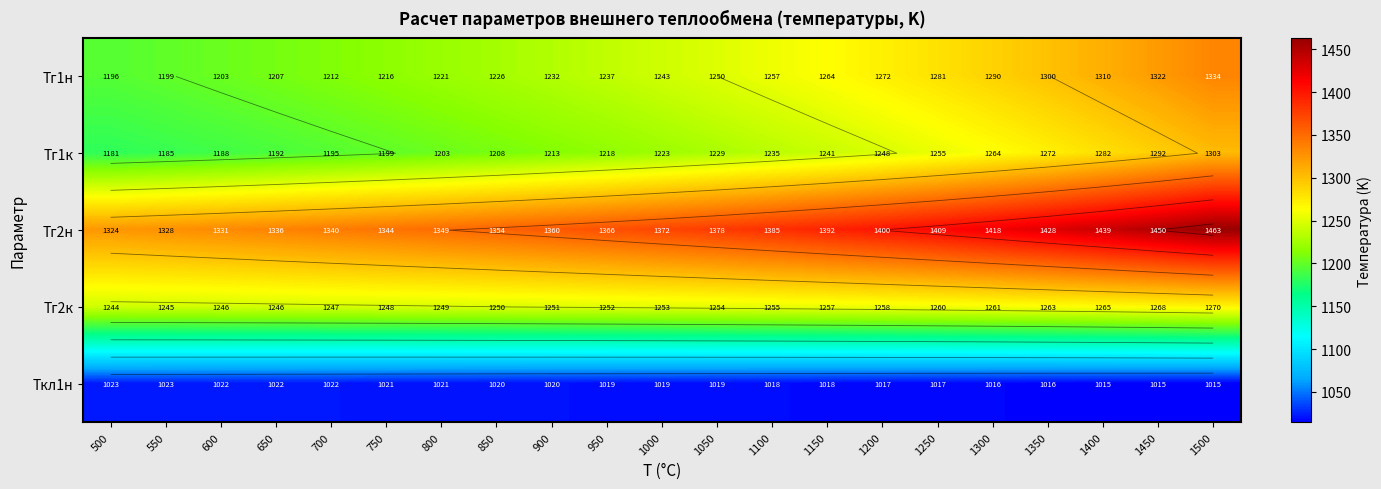

At which label does Tг1н reach its minimum?

500